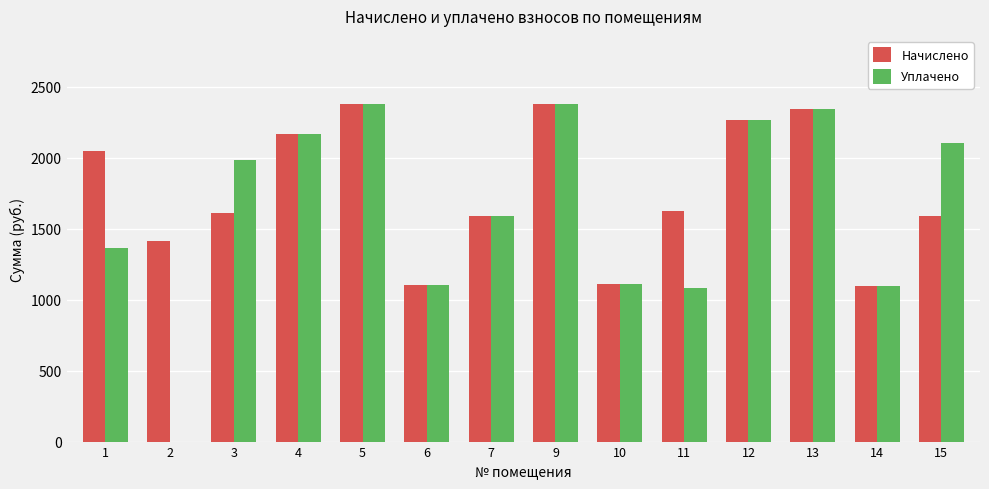

How many values in the Начислено series exceed 1622?

7